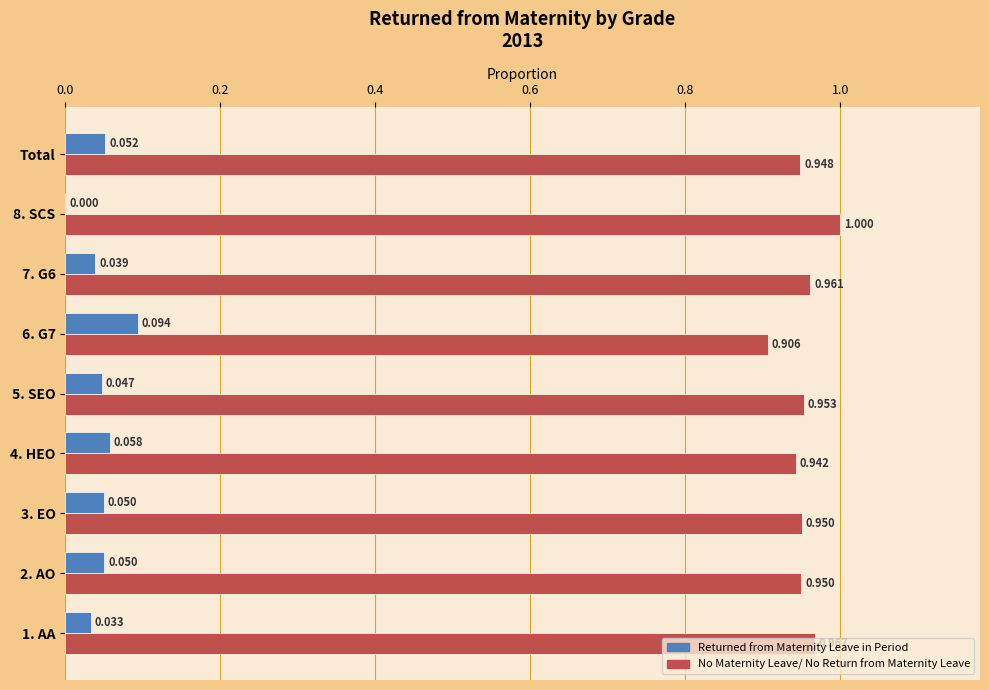

Is the value of Returned from Maternity Leave in Period at 7. G6 greater than the value of No Maternity Leave/ No Return from Maternity Leave at 7. G6?

No